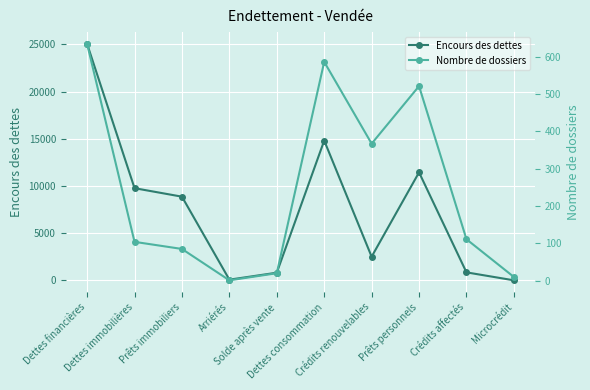

List the series in order of their peak value, highest first.

Encours des dettes, Nombre de dossiers